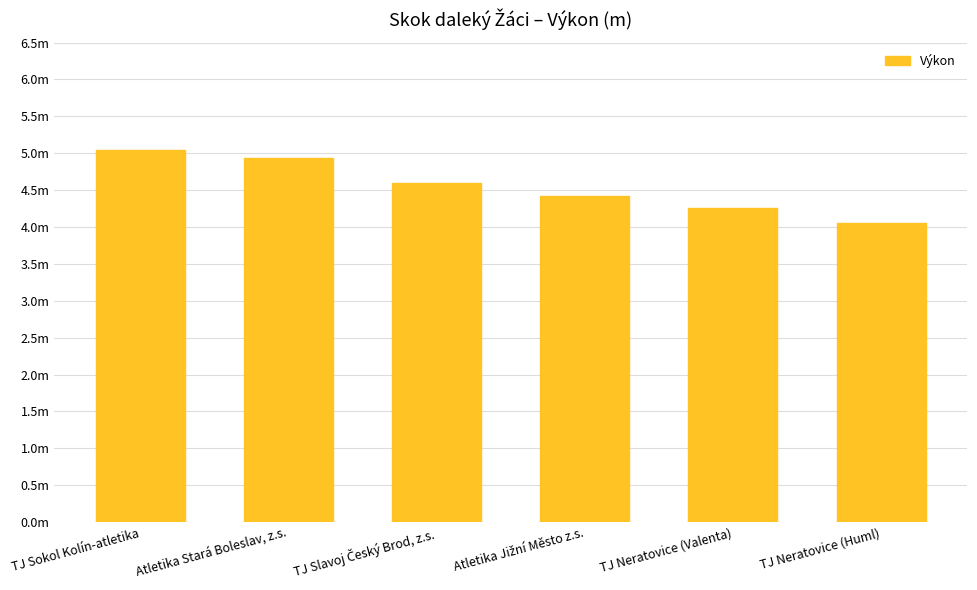

Which label corresponds to the smallest value in the chart?

TJ Neratovice (Huml)